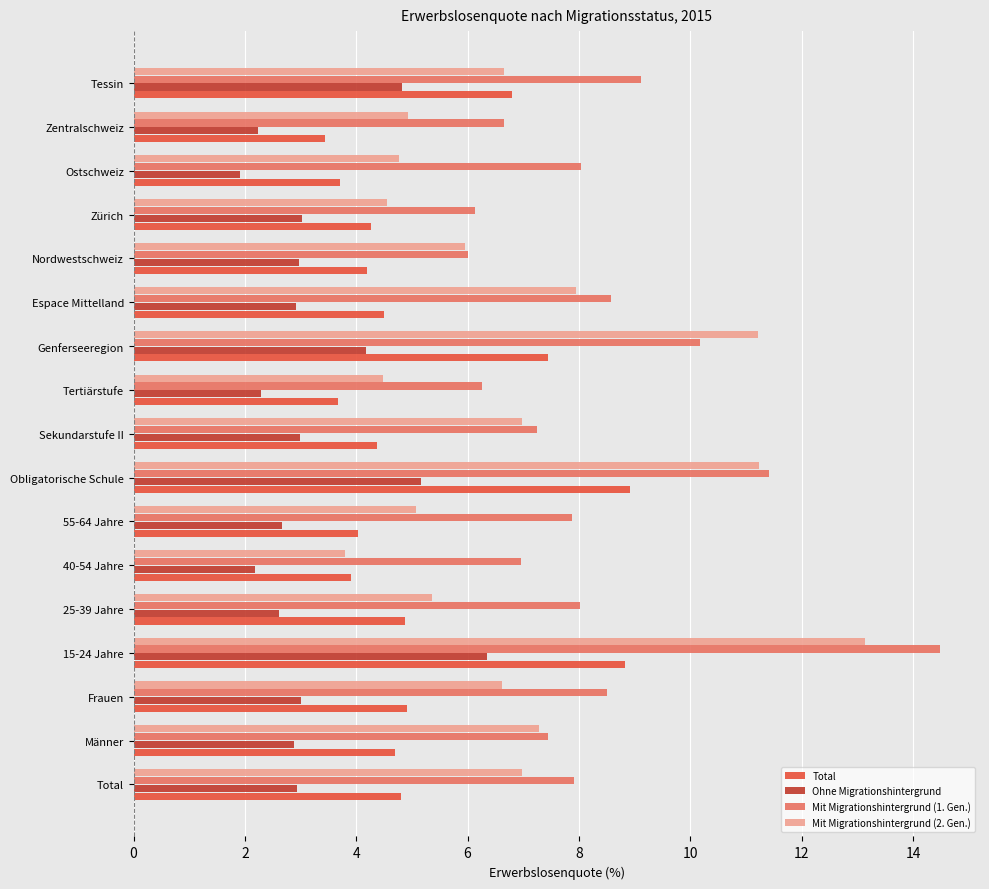

What is the minimum value for Total?

3.4